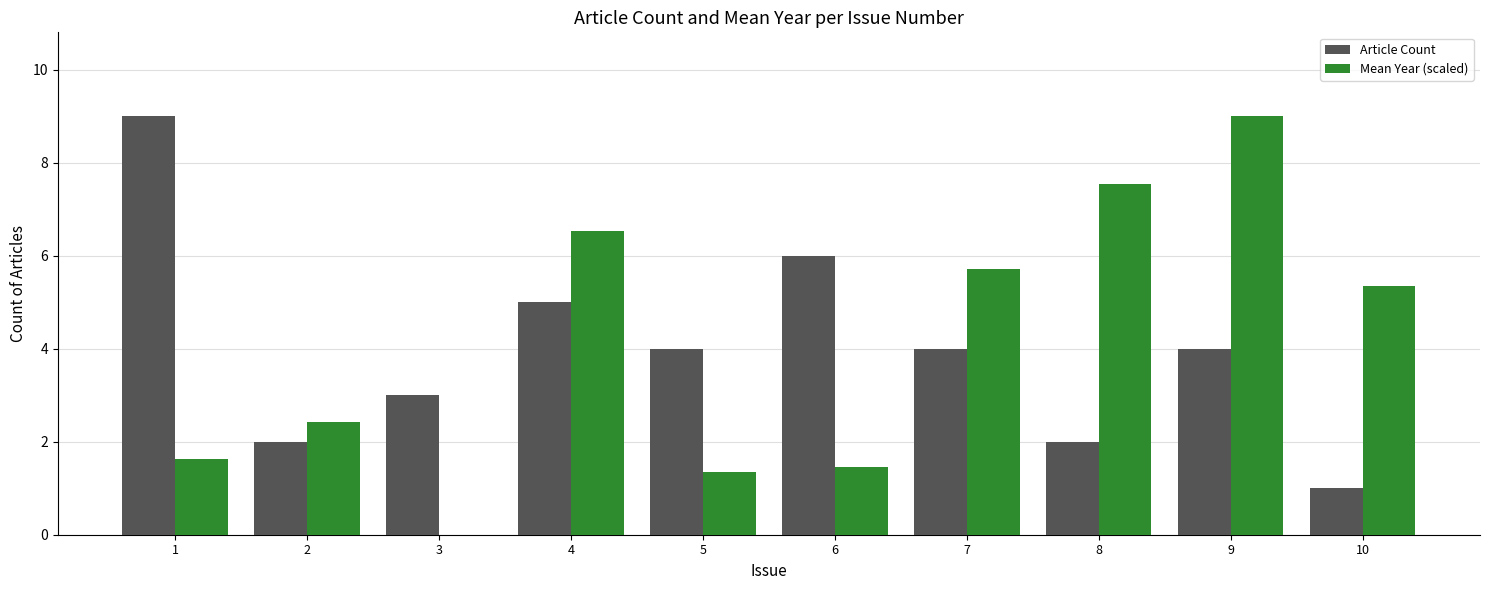

Where is Article Count nearest to the value 5?

4